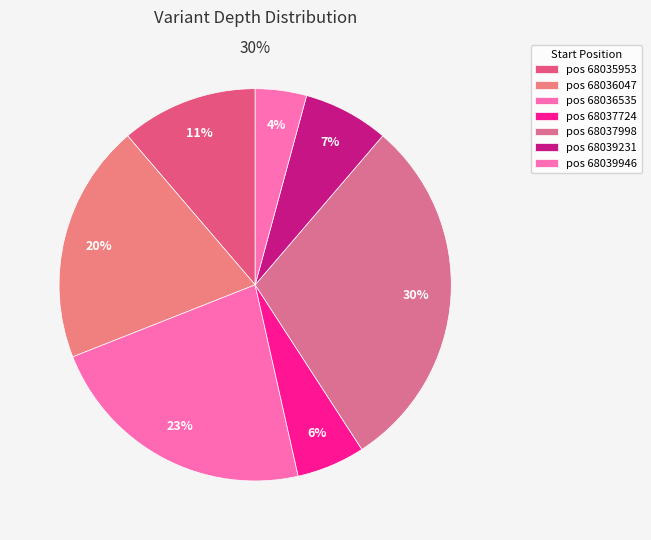

Count the number of slices in the pie.

7